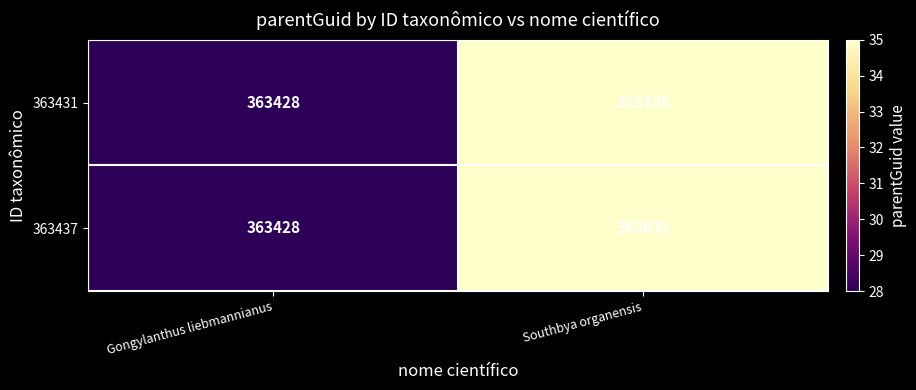

What is the approximate value of 363431 at Gongylanthus liebmannianus?

363428